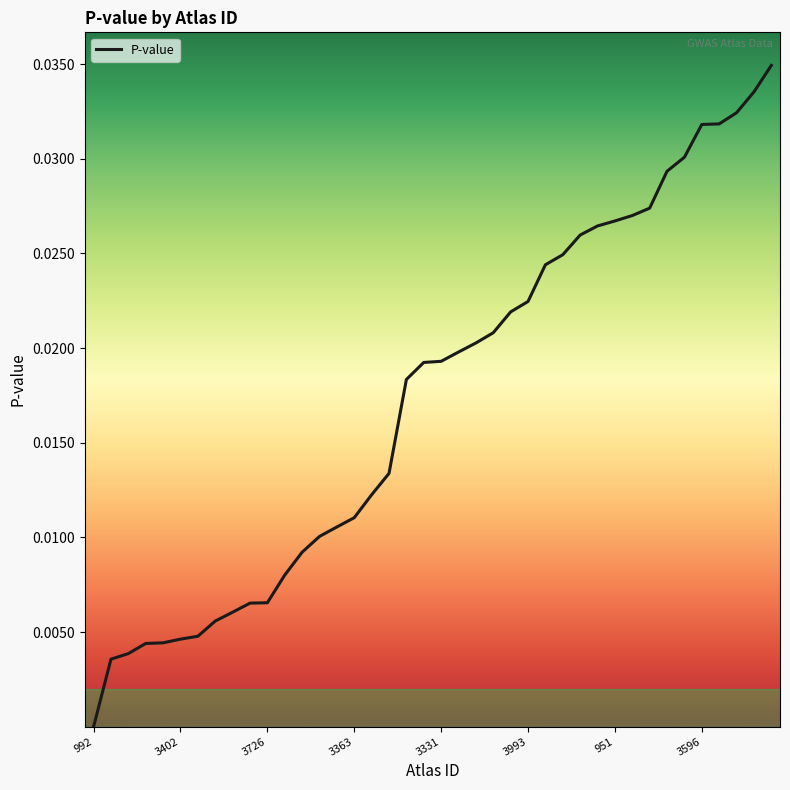

Does the chart display data point markers on the line(s)?

No